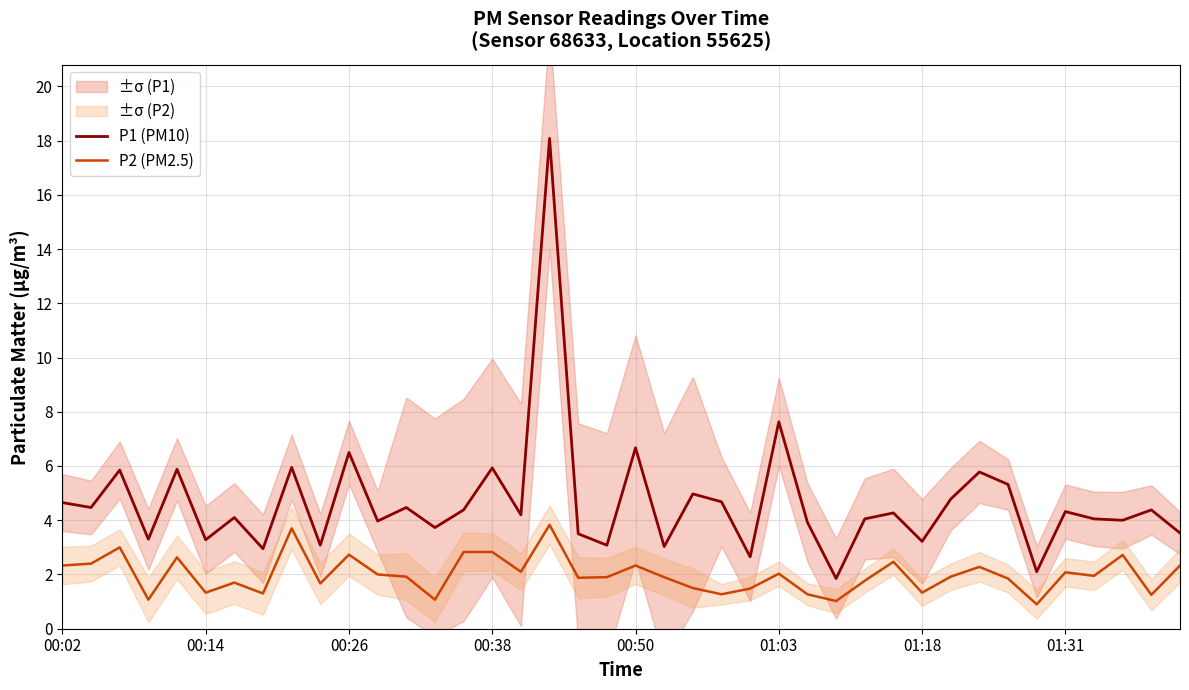

Rank the series by their maximum value, from highest to lowest.

P1 (PM10), P2 (PM2.5)